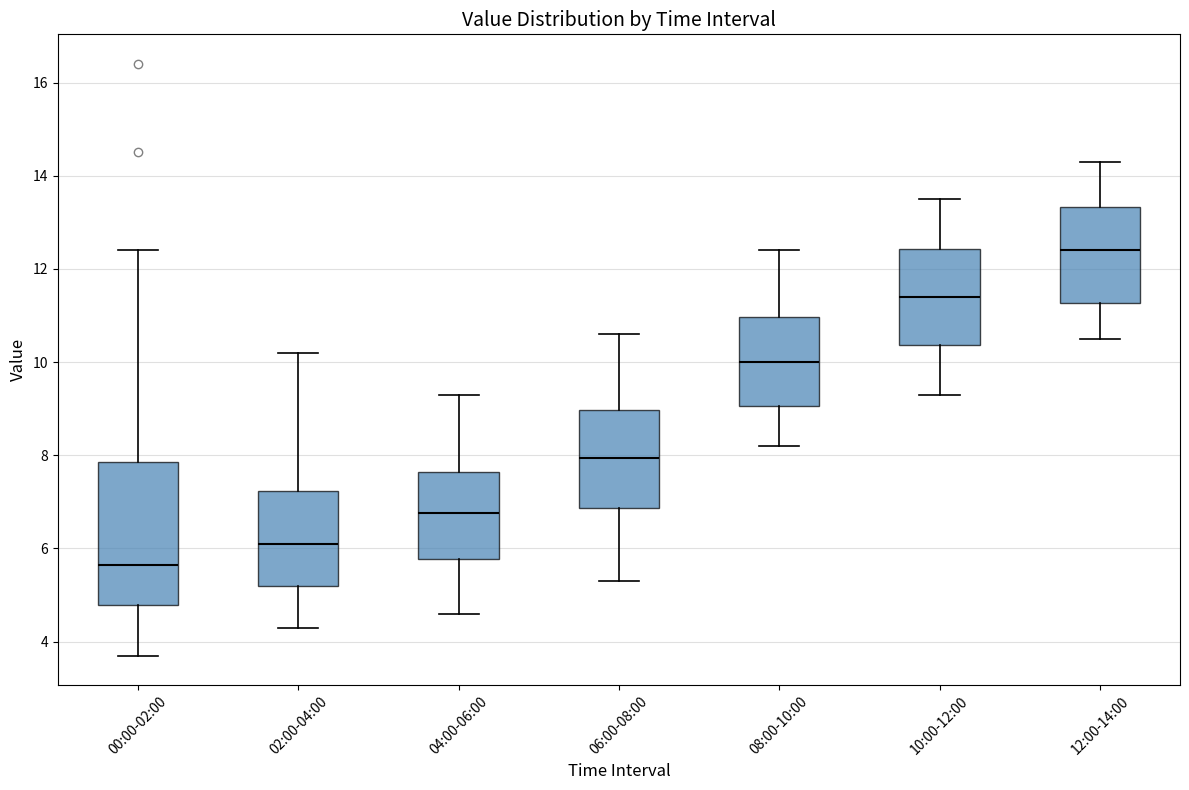

Which box is the tallest, from its lower edge to its upper edge?

00:00-02:00